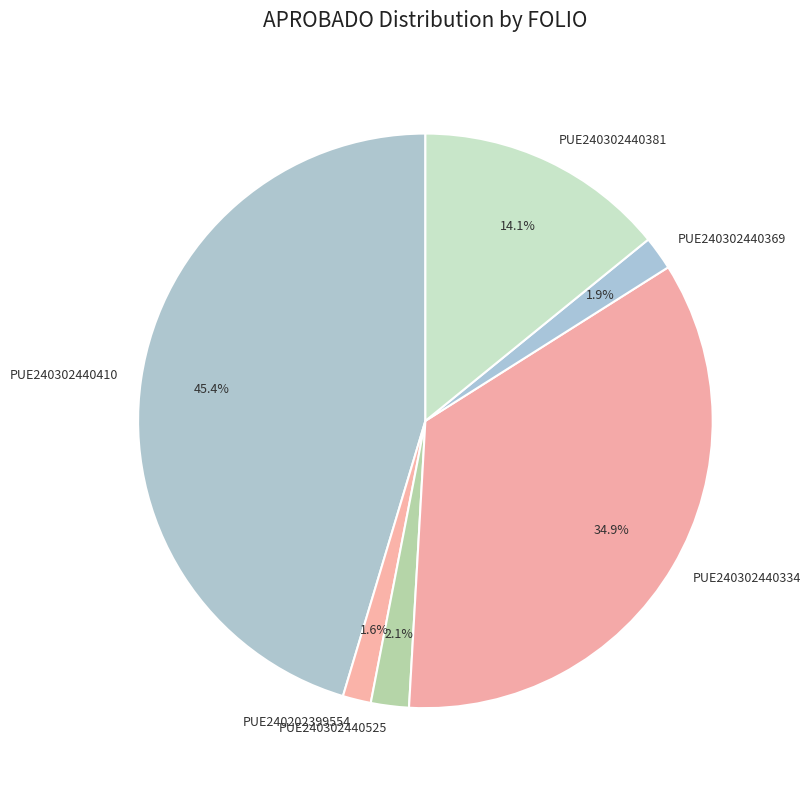

Between PUE240302440369 and PUE240302440334, which is larger?

PUE240302440334